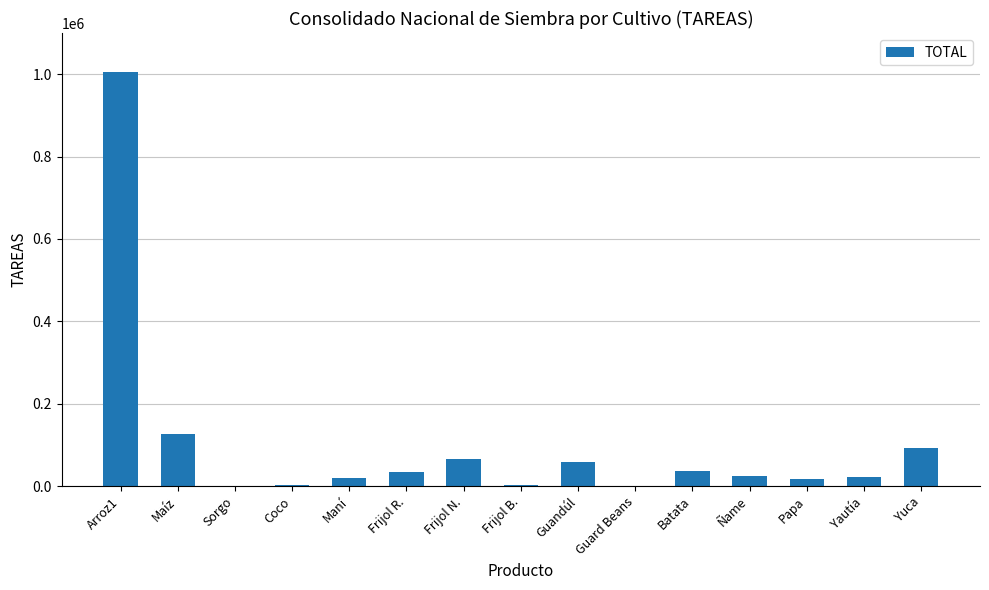

Where is the data nearest to the value 502862?

Maíz